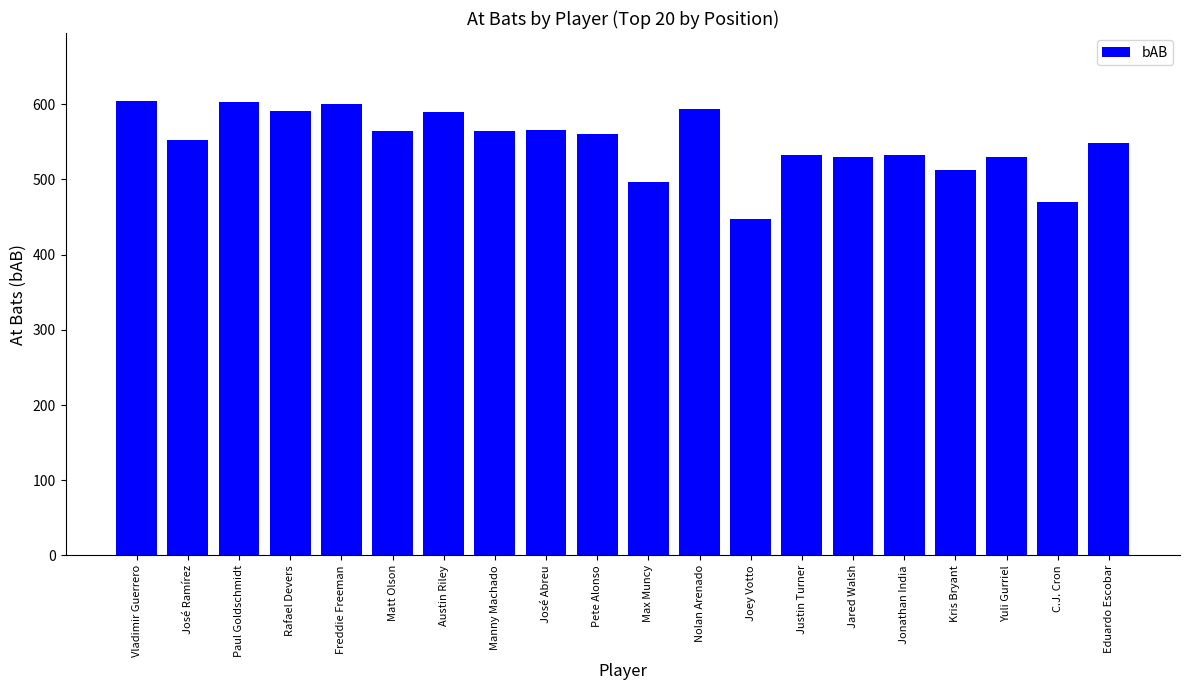

How many data points does each series have?

20